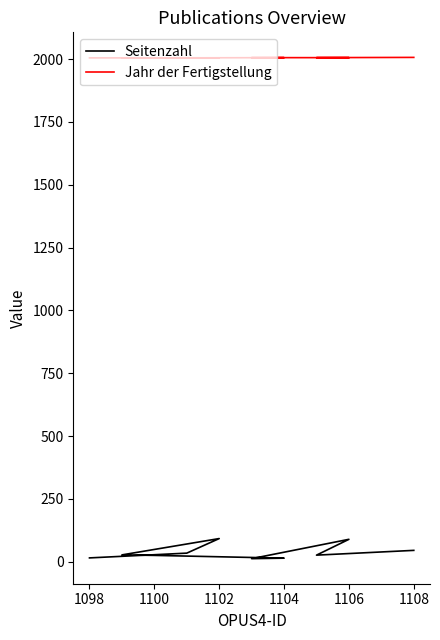

Count the number of categories in the chart.

10